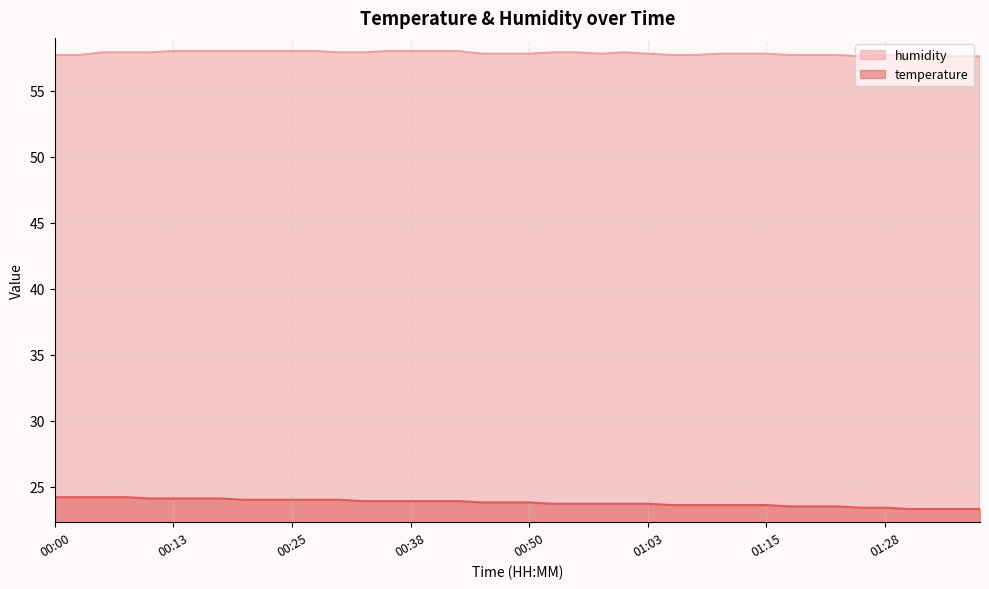

What is the label of the 40th point from the left?

01:38